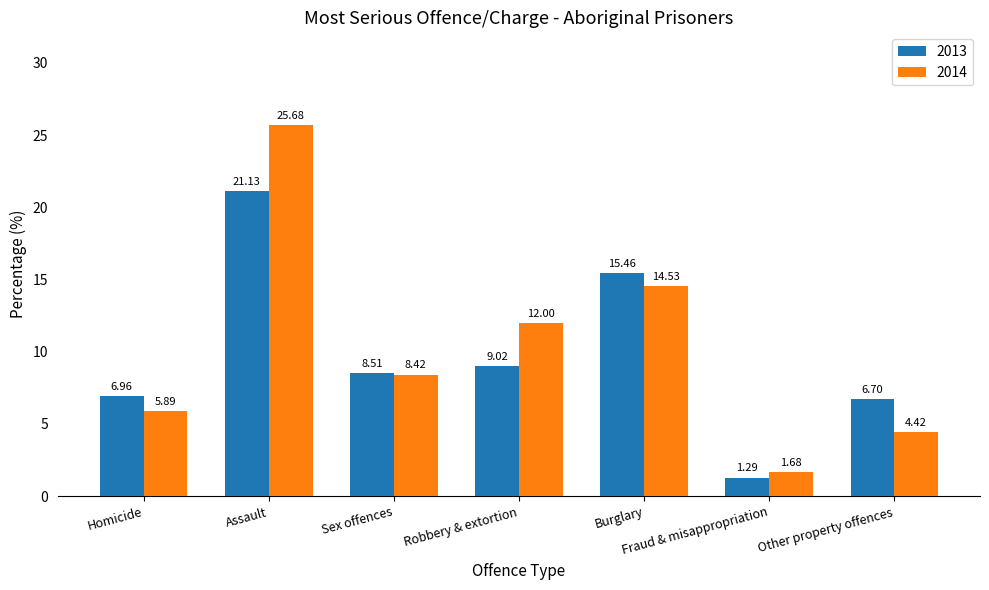

At how many categories does at least one series exceed 2?

6